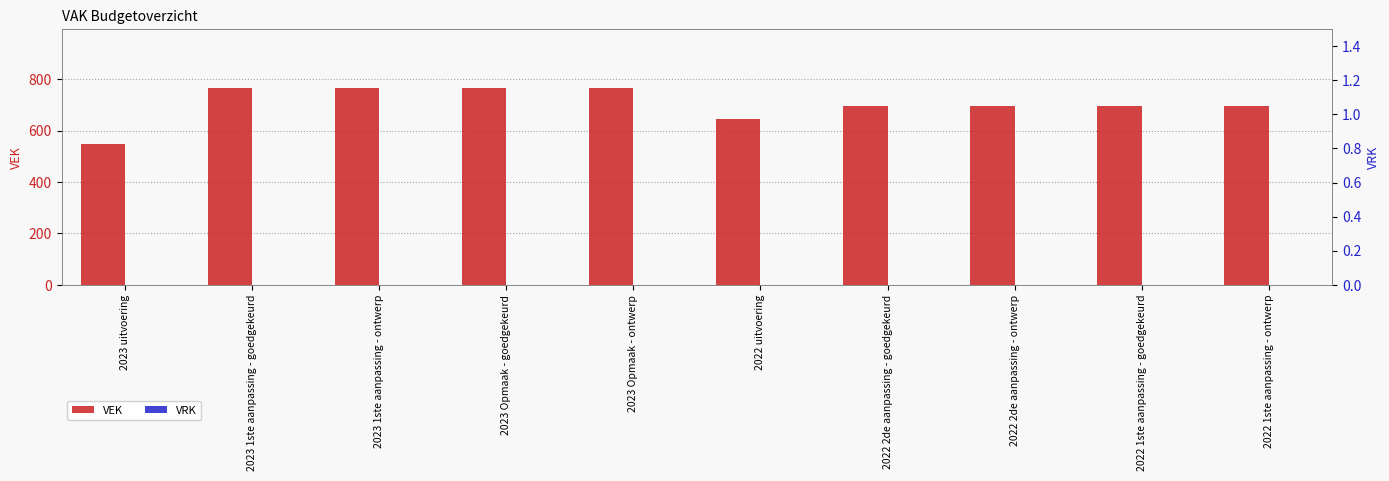

Is it true that VRK equals 0 at 2022 1ste aanpassing - goedgekeurd?

True